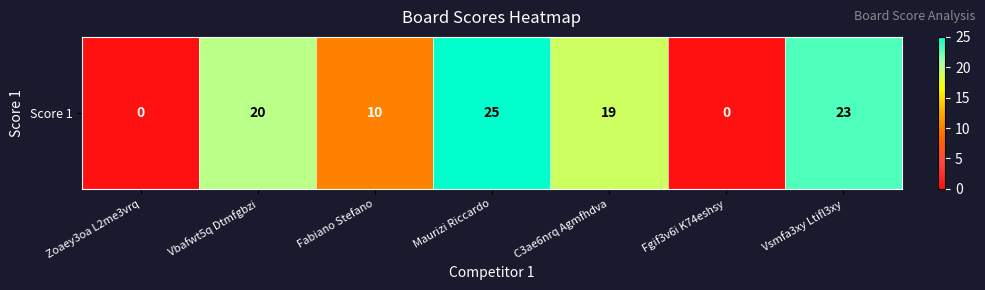

List the labels in order of value, largest first.

Maurizi Riccardo, Vsmfa3xy Ltifl3xy, Vbafwt5q Dtmfgbzi, C3ae6nrq Agmfhdva, Fabiano Stefano, Zoaey3oa L2me3vrq, Fgif3v6i K74eshsy